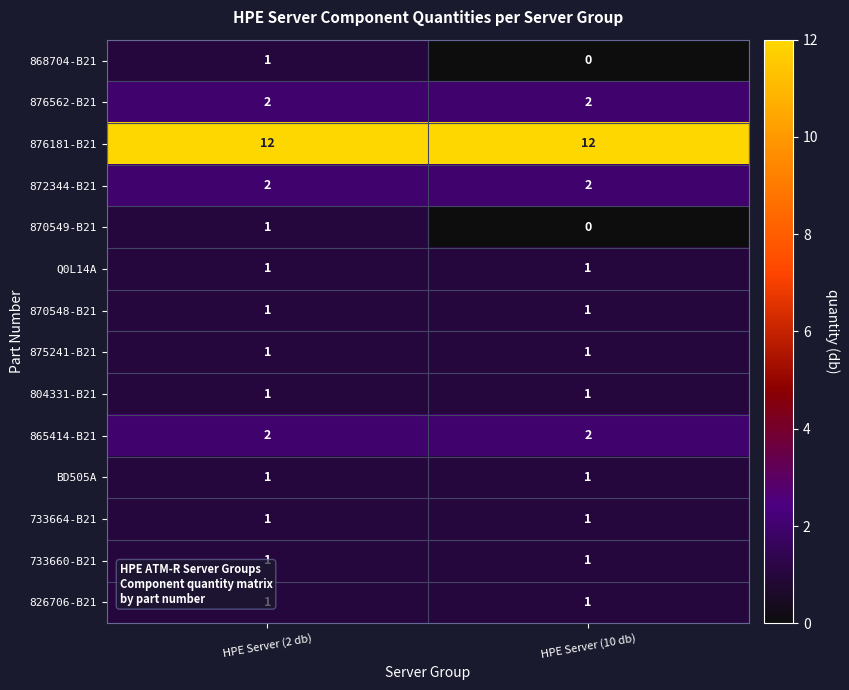

What is the maximum value shown in the chart?

12